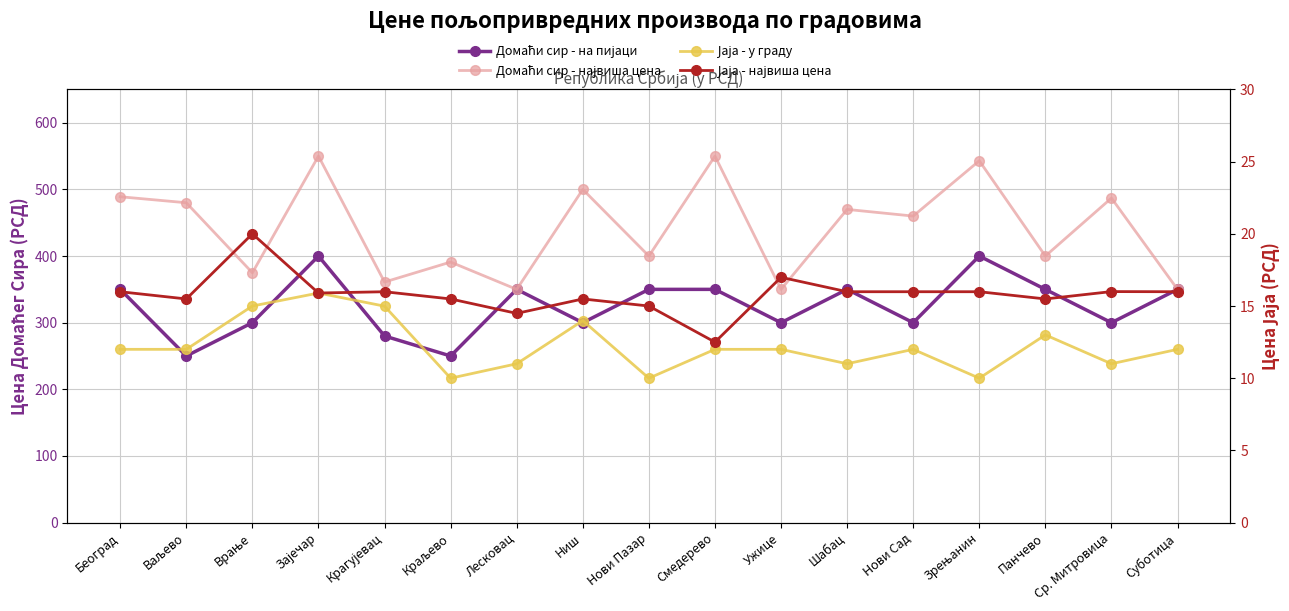

Is the value of Домаћи сир - на пијаци at Смедерево greater than the value of Јаја - у граду at Краљево?

Yes